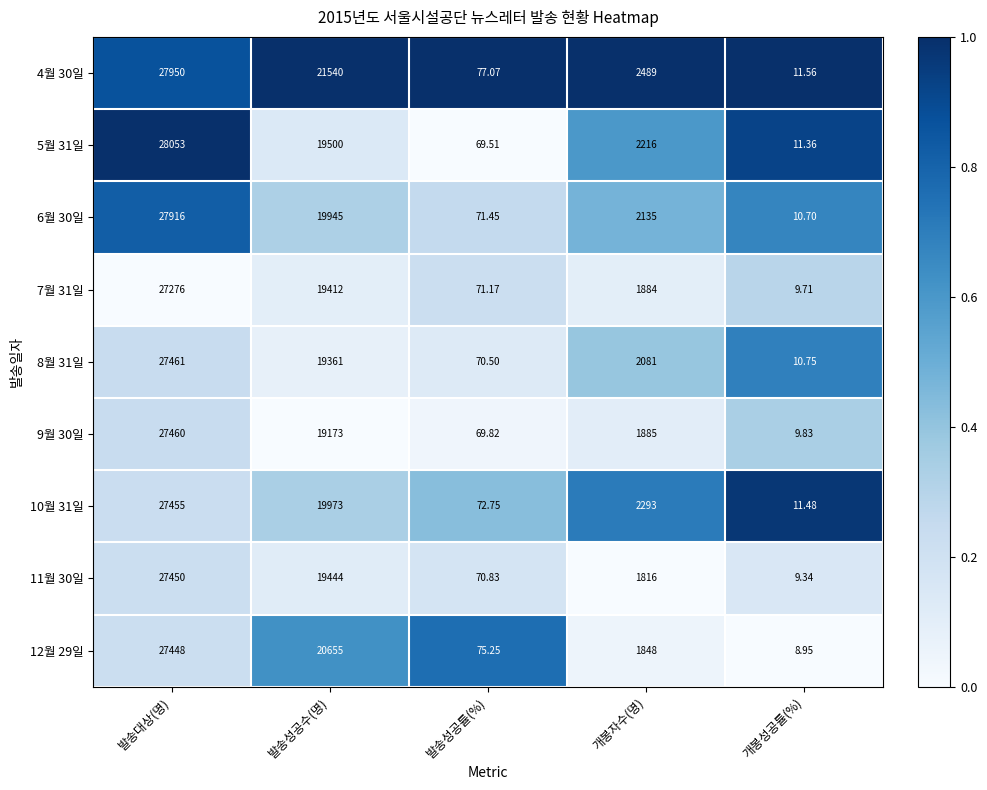

Is the value of 7월 31일 at 발송성공률(%) greater than the value of 11월 30일 at 발송대상(명)?

No